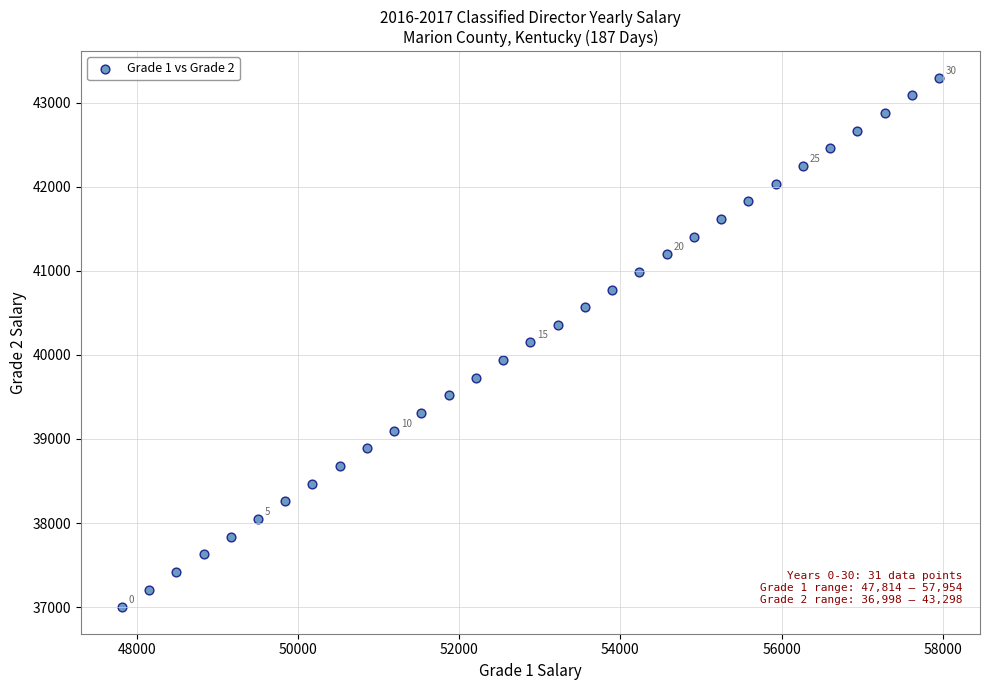

What is the range of X values (max minus min)?

10140